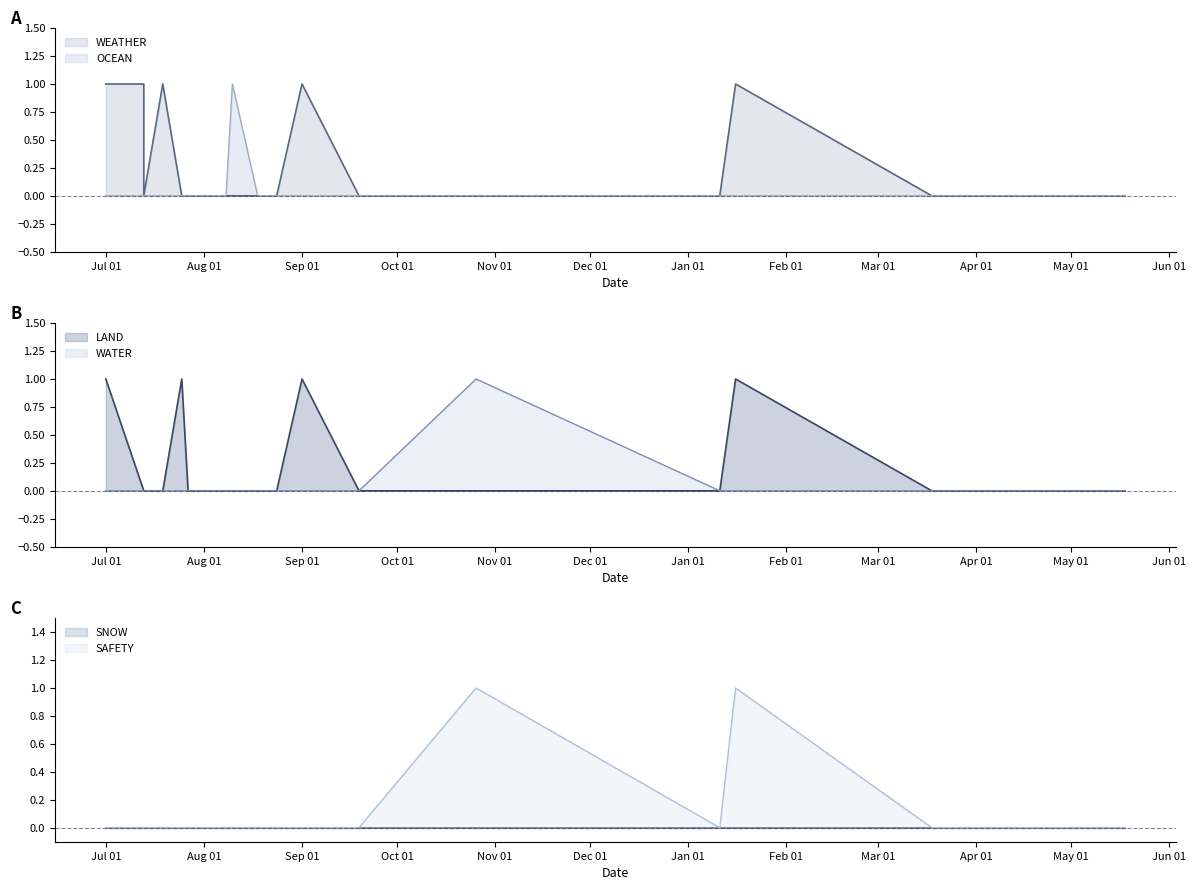

What is the label of the 18th point from the right?

2023-07-25